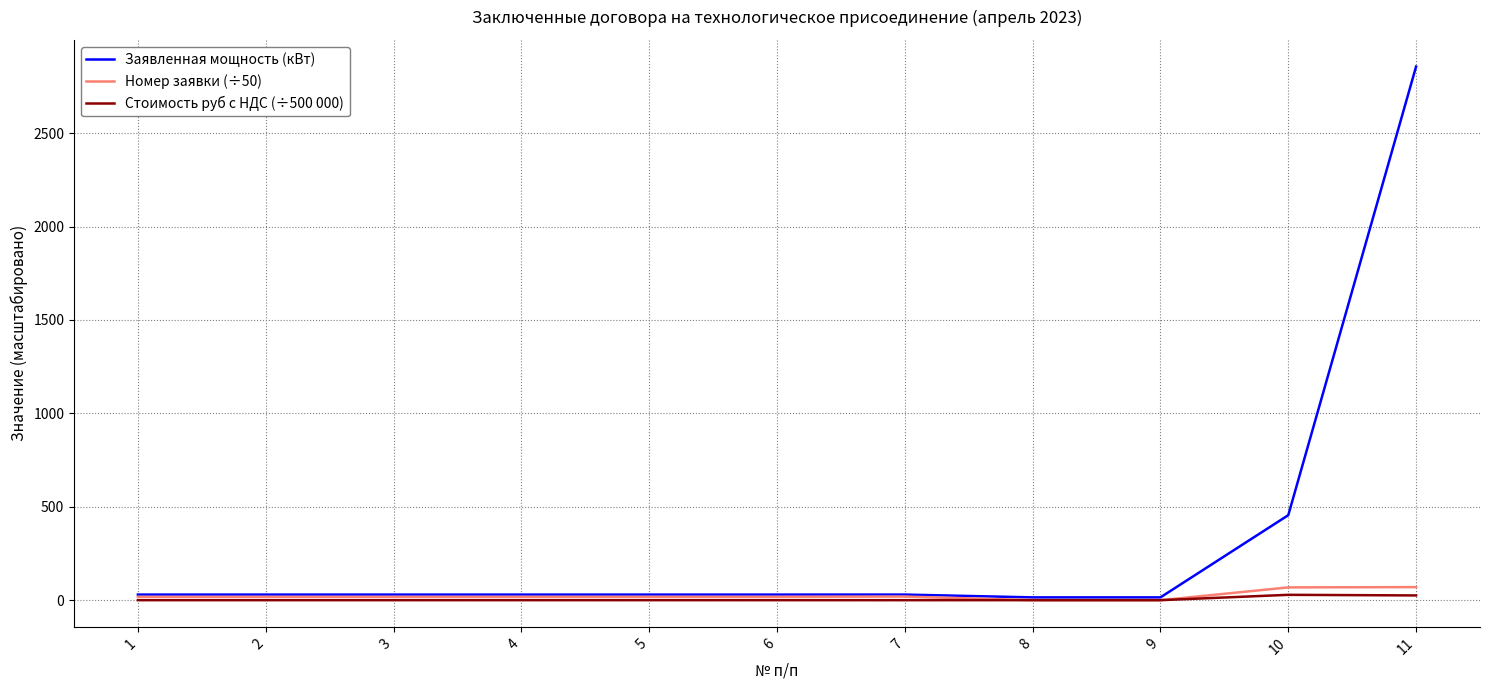

Which series changed the most between 9 and 10?

Заявленная мощность (кВт)